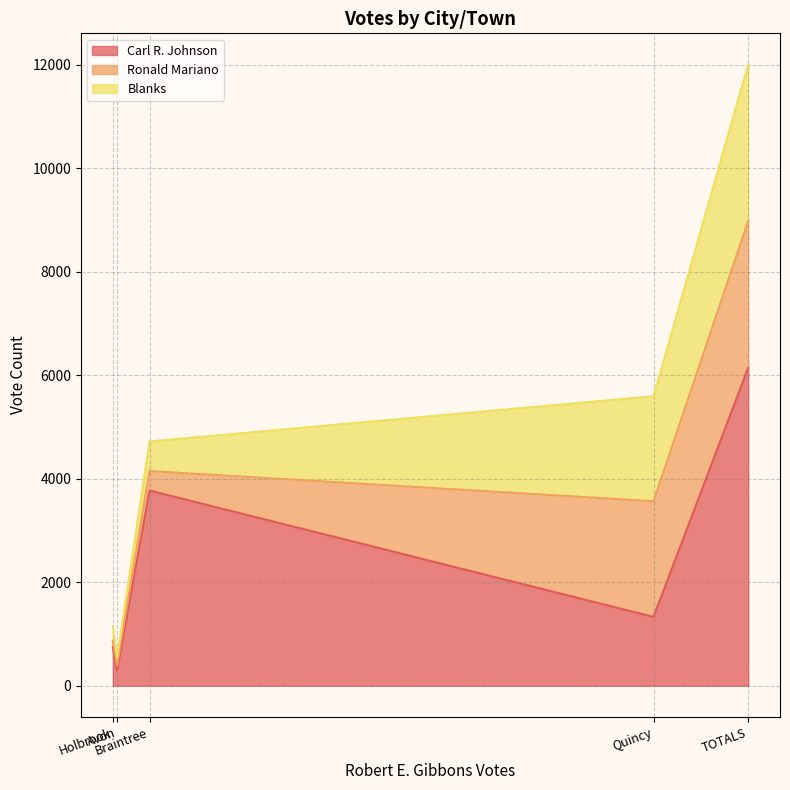

What is the total value across all series at Avon?

547